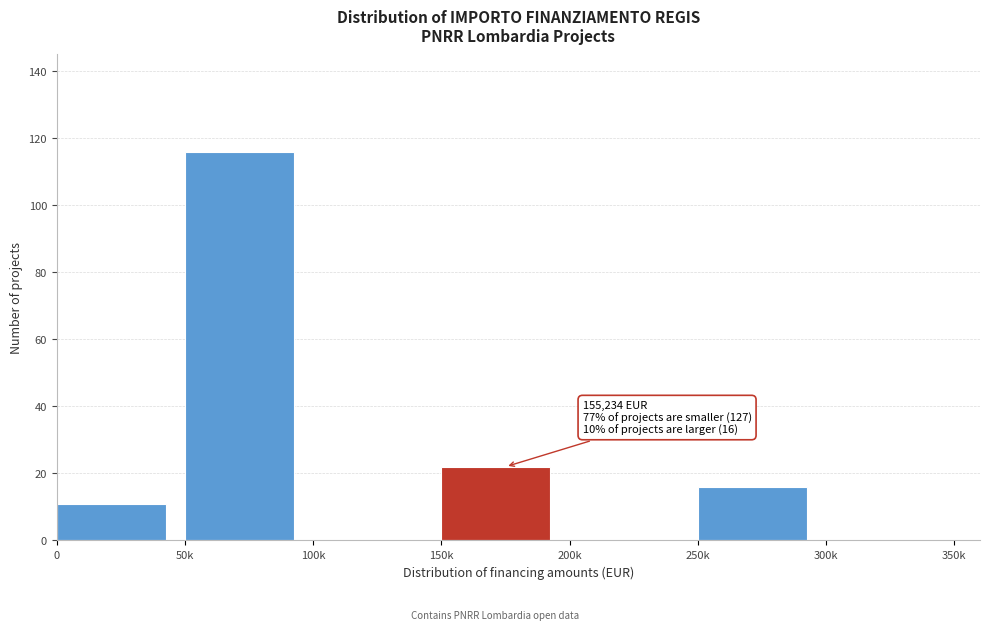

Reading left to right, list all the values displayed in this chart.

0=11	50k=116	100k=0	150k=22	200k=0	250k=16	300k=0